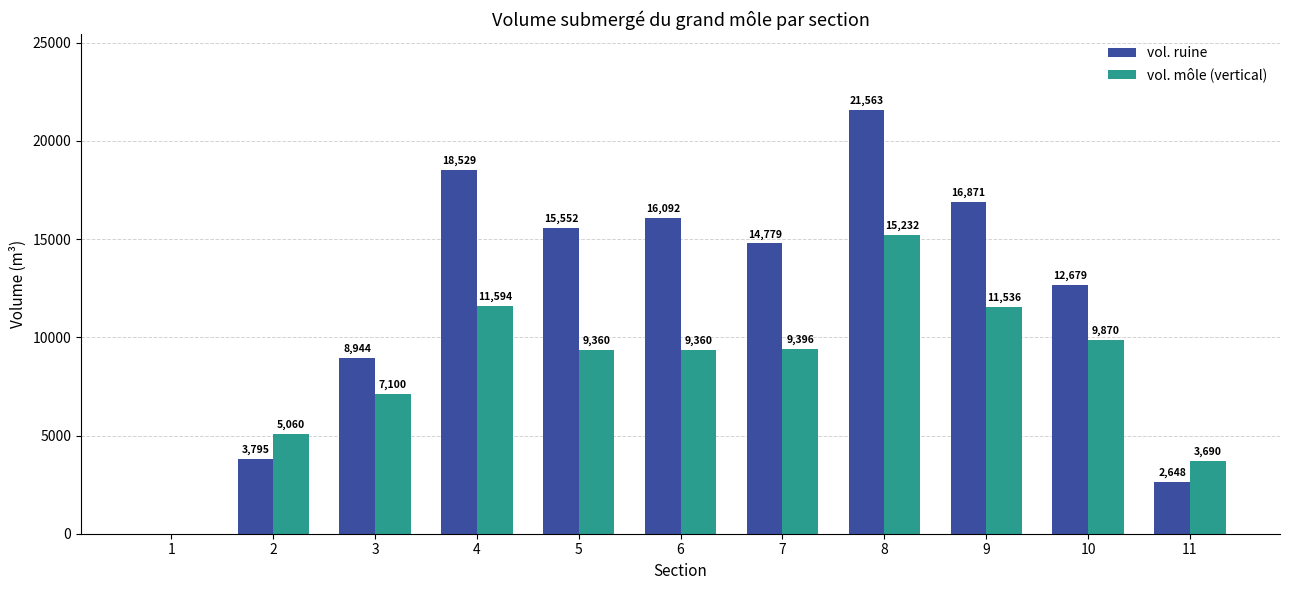

What is the spread (max minus min) of values at 2?

1265.0